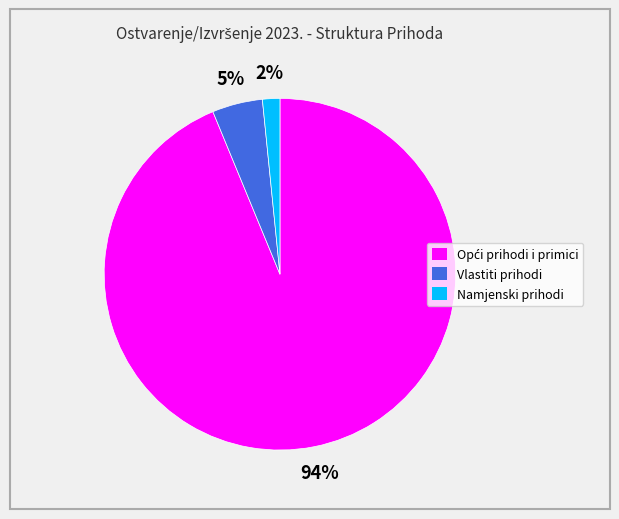

To the nearest percent, what is the average slice percentage?

33%